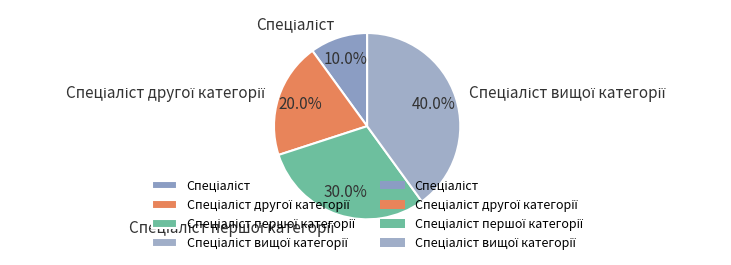

Is there any slice that represents more than half of the pie?

No